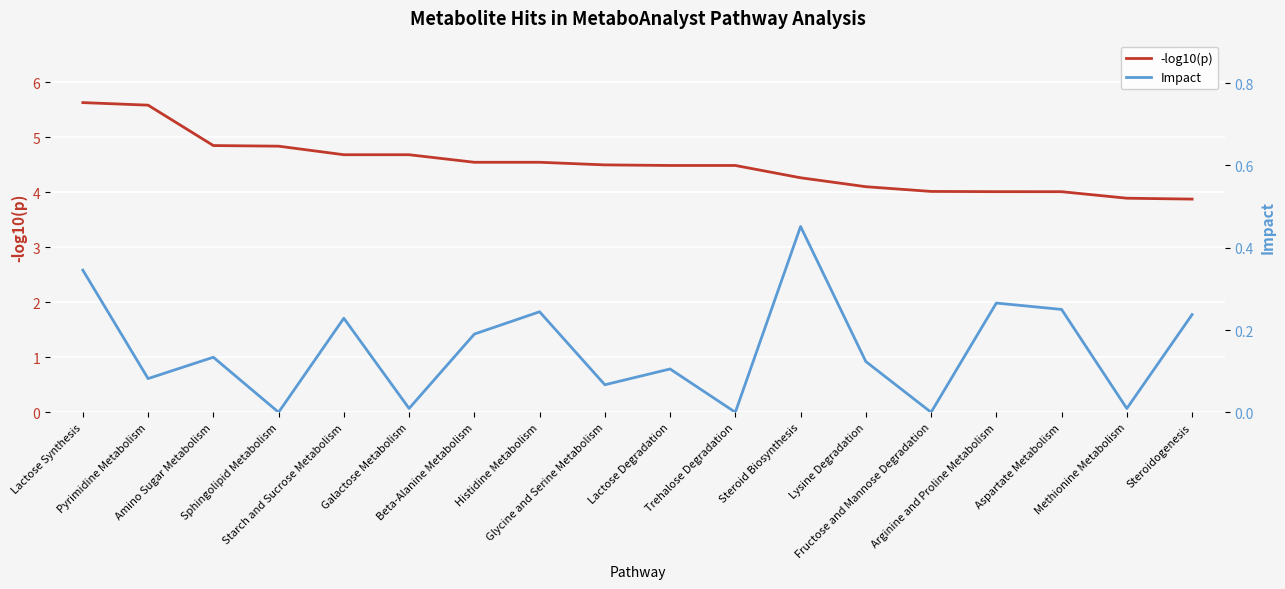

What position from the right is Histidine Metabolism?

11